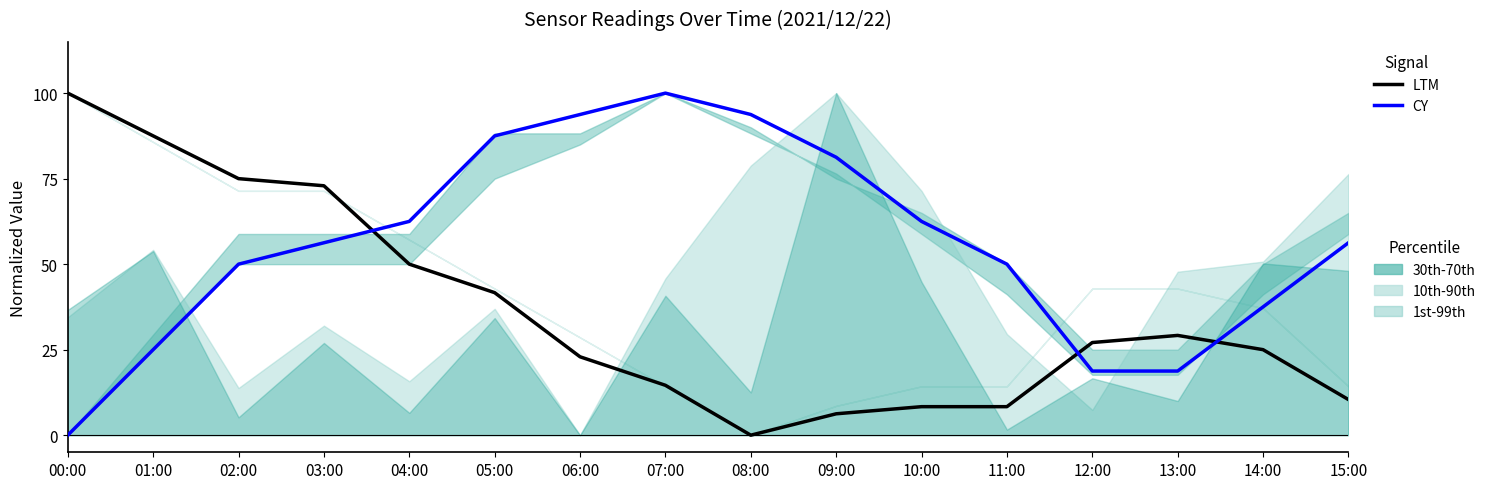

The value of Temp (CY) at 12:00 is 18.7. True or false?

True